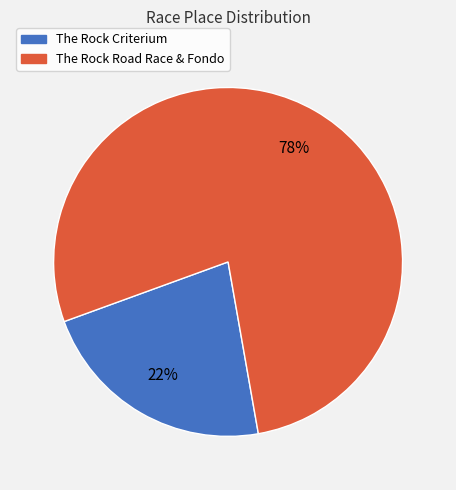

Which category accounts for the majority?

The Rock Road Race & Fondo